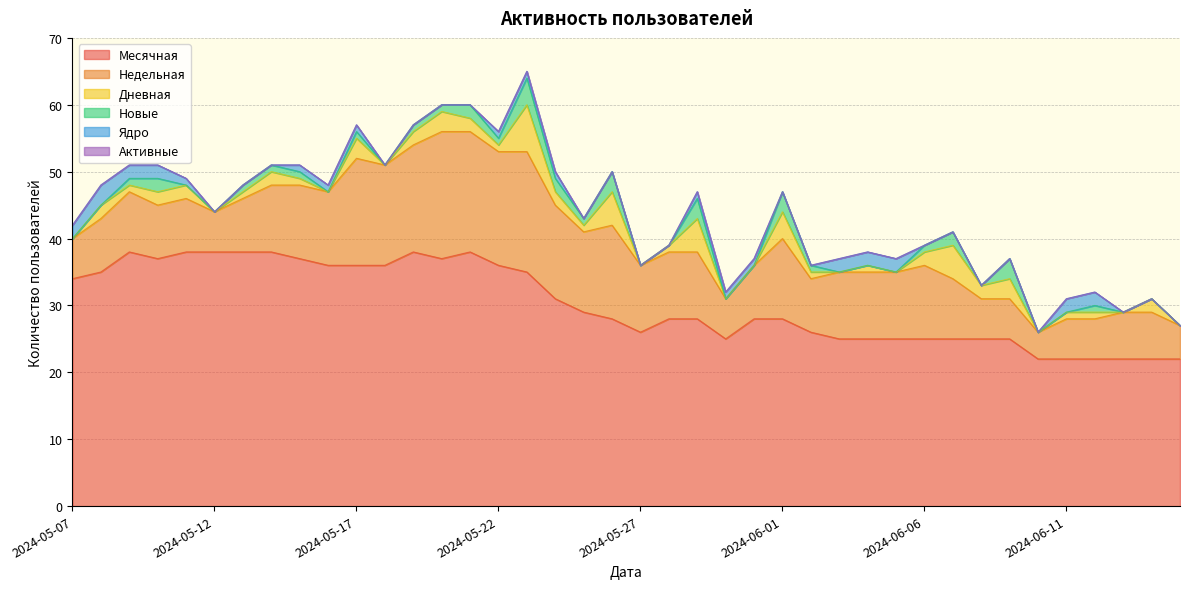

True or false: Новые and Ядро intersect in this chart.

True